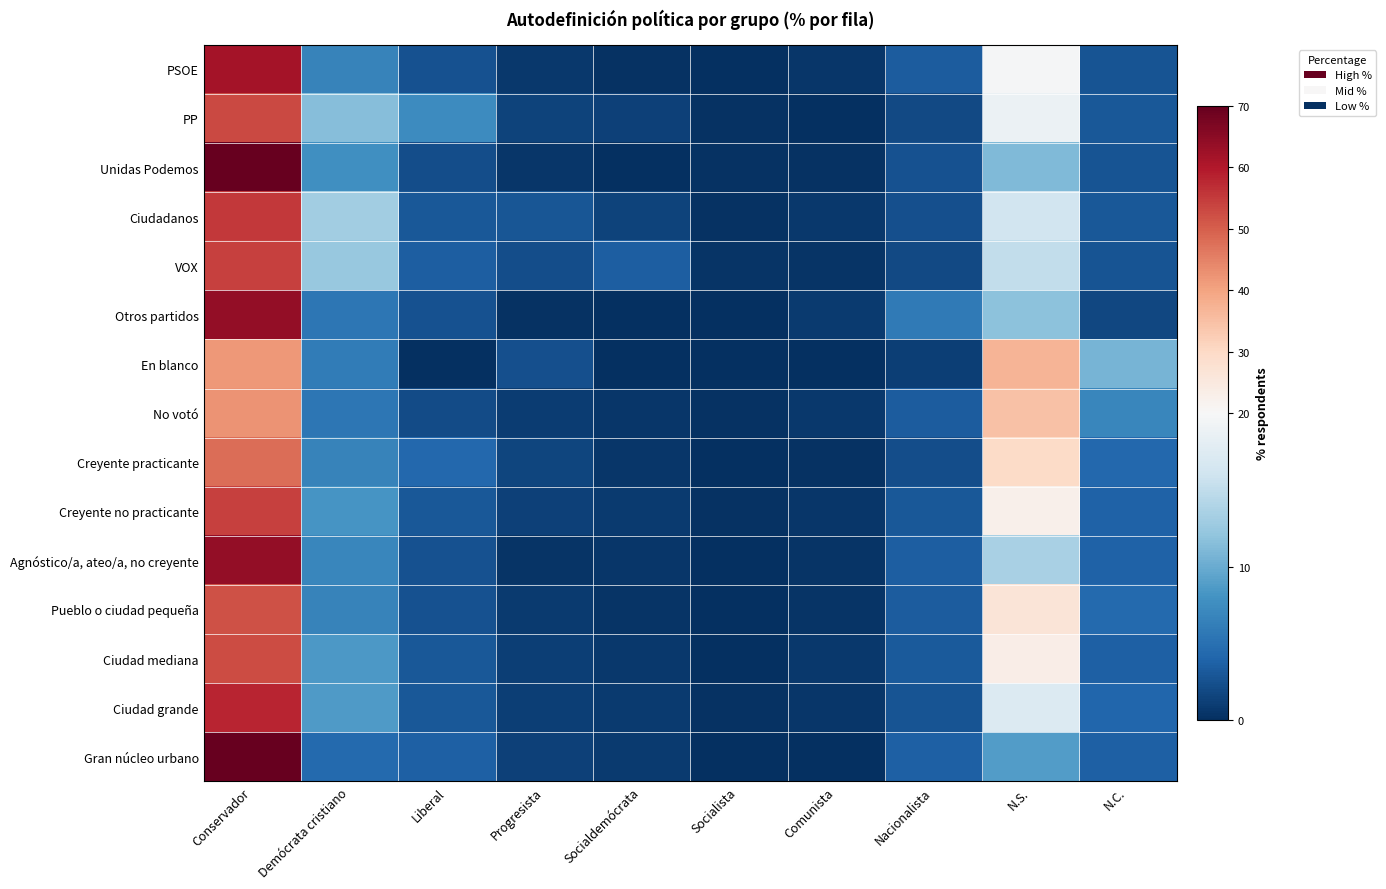

At Comunista, list the series in order from smallest to largest.

En blanco, Gran núcleo urbano, PP, Creyente practicante, Unidas Podemos, VOX, Agnóstico/a, ateo/a, no creyente, Pueblo o ciudad pequeña, PSOE, Creyente no practicante, Ciudad grande, Ciudadanos, No votó, Ciudad mediana, Otros partidos